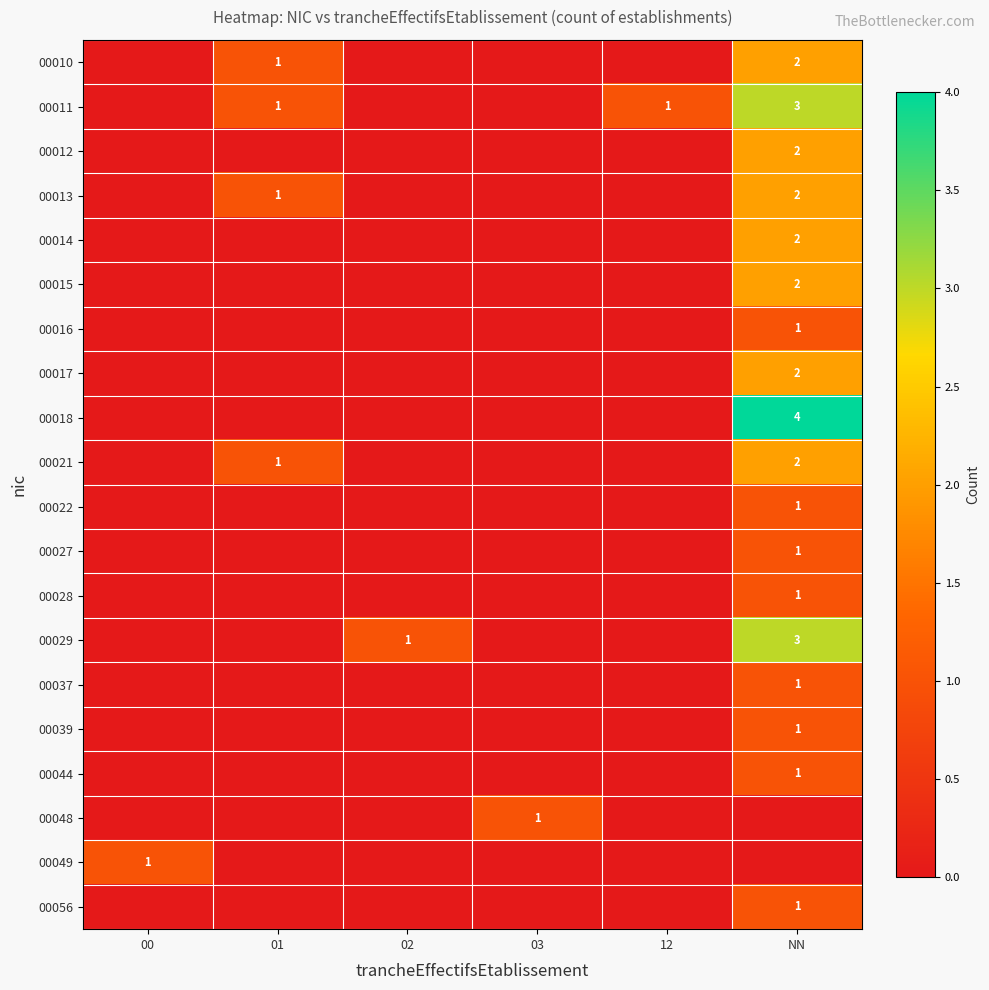

Rank the categories by 00049 value from highest to lowest.

00, 01, 02, 03, 12, NN